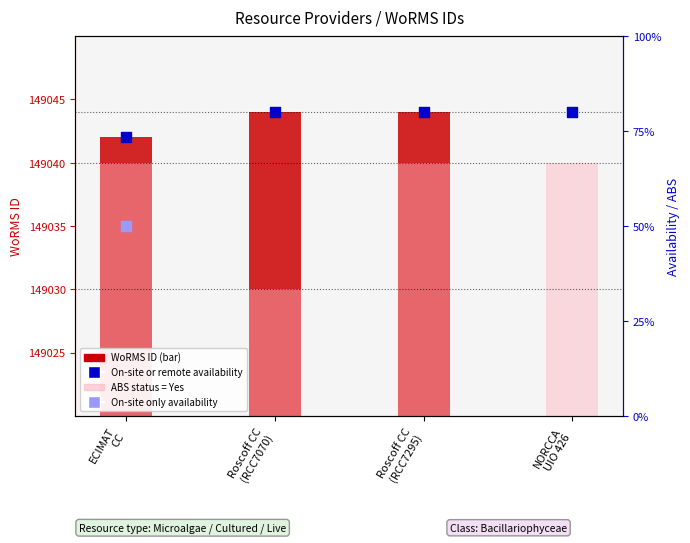

What is the total value across all series at Roscoff CC
(RCC7070)?

447118